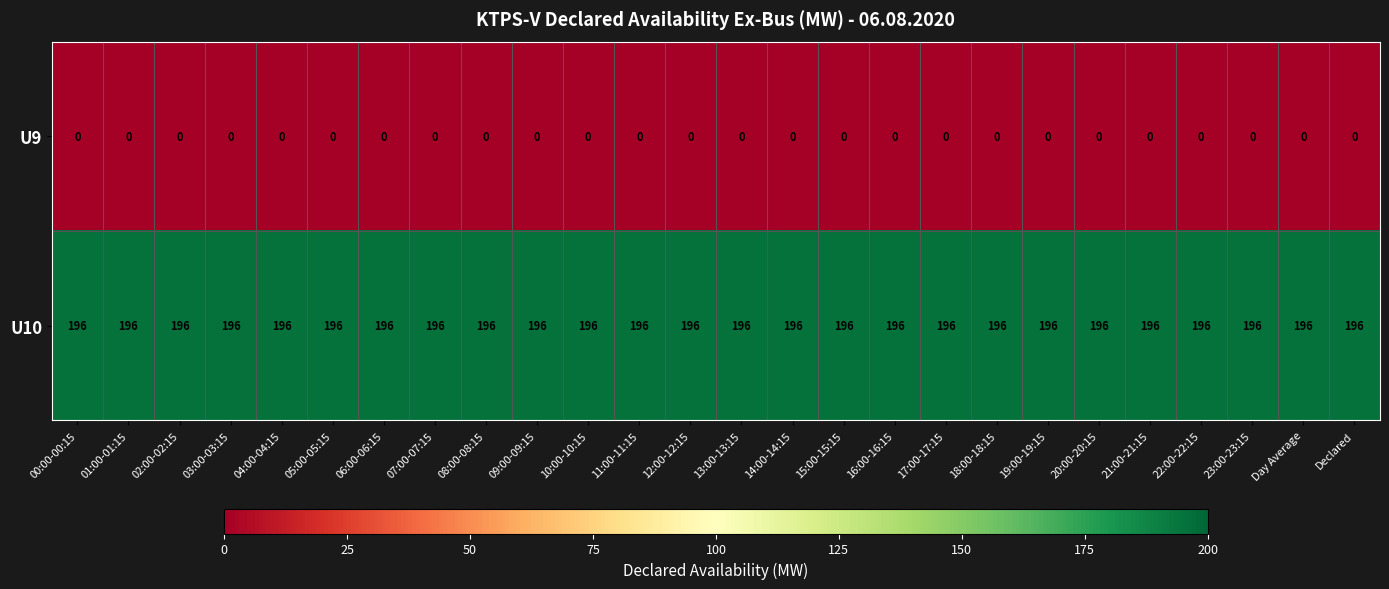

At 01:00-01:15, list the series in order from largest to smallest.

U10, U9